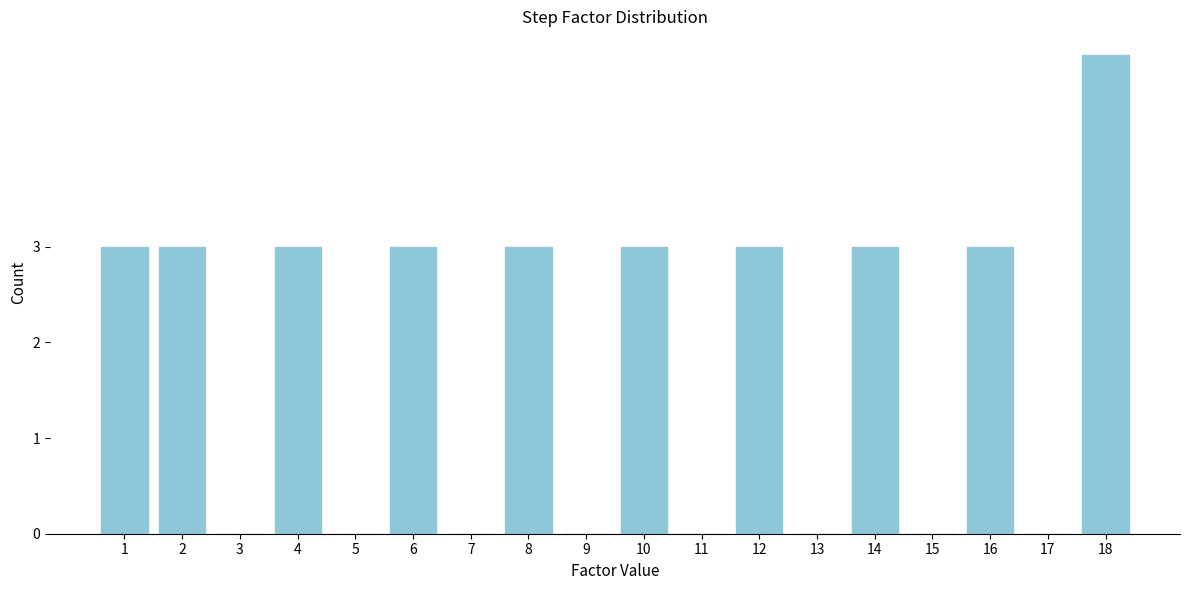

Reading left to right, extract all data points from this chart.

1=3	2=3	3=0	4=3	5=0	6=3	7=0	8=3	9=0	10=3	11=0	12=3	13=0	14=3	15=0	16=3	17=0	18=5